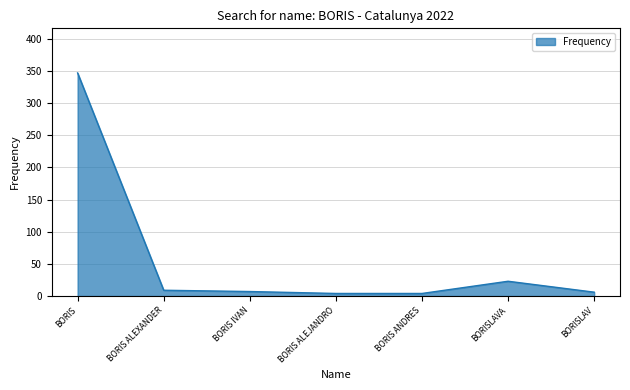

Which label corresponds to the largest value in the chart?

BORIS